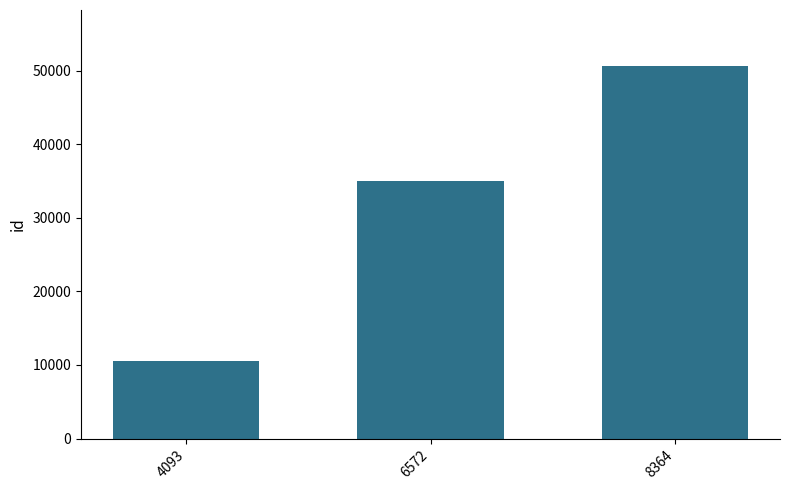

Between 8364 and 6572, which is larger?

8364